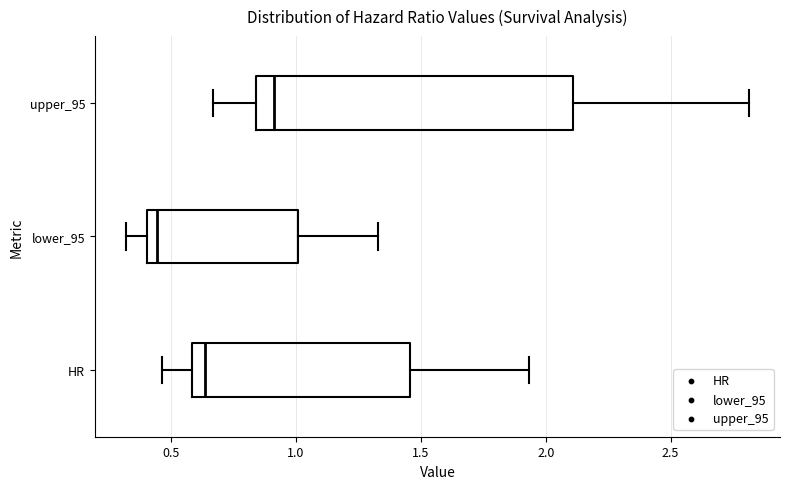

Which box's median line is the furthest to the right?

upper_95